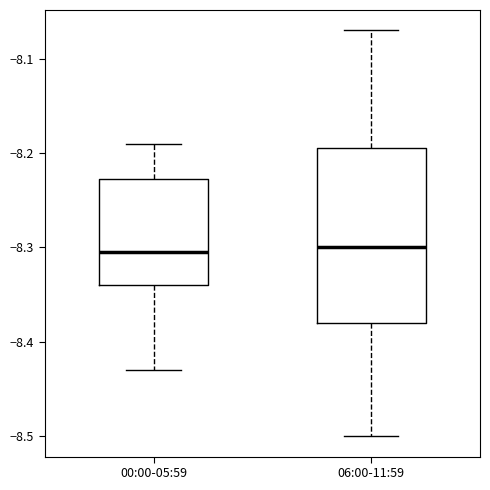

Reading left to right, read every box against the y-axis: the position of its median line, the range the box covers, and the ends of its whiskers. The values are not printed on the chart, so give them approximately, as read against the axis.

00:00-05:59: median -8.30, box -8.34 to -8.23, whiskers -8.43 to -8.19
06:00-11:59: median -8.30, box -8.38 to -8.19, whiskers -8.50 to -8.07